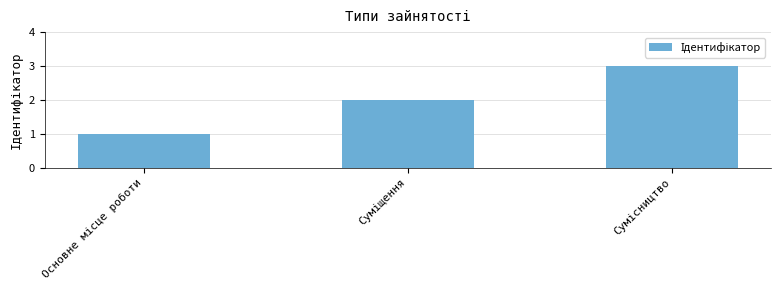

How many categories are shown in the chart?

3